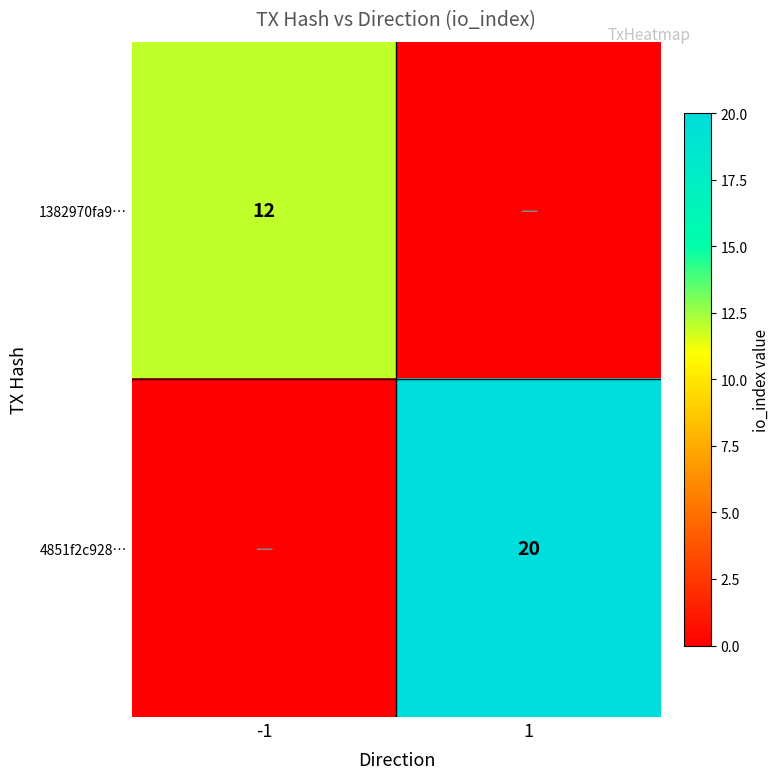

The value of 1382970fa9… at -1 is 12. True or false?

True